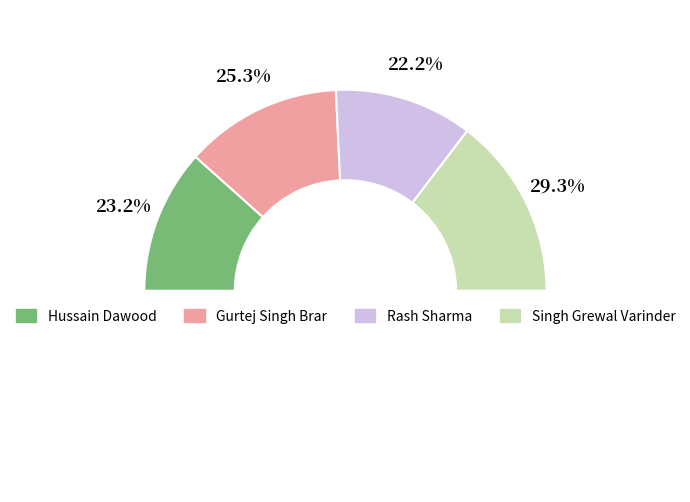

To the nearest percent, what portion does Rash Sharma represent?

22%